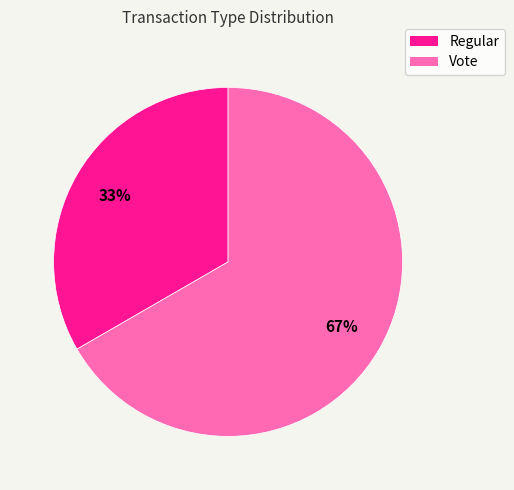

To the nearest percent, what is the combined percentage of Vote and Regular?

100%